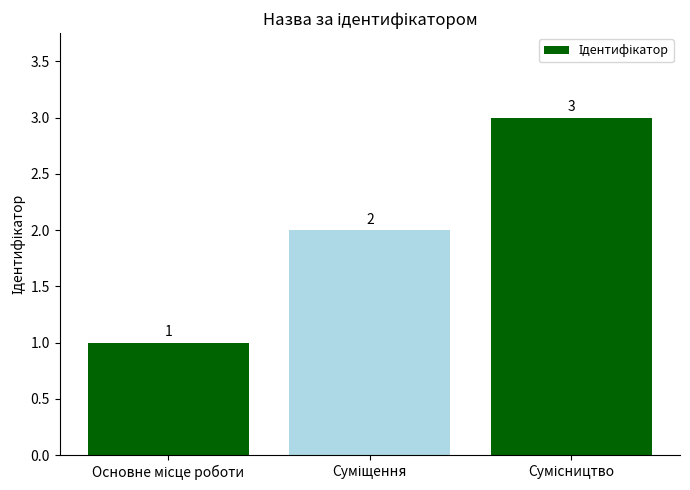

Does the chart contain stacked bars?

No